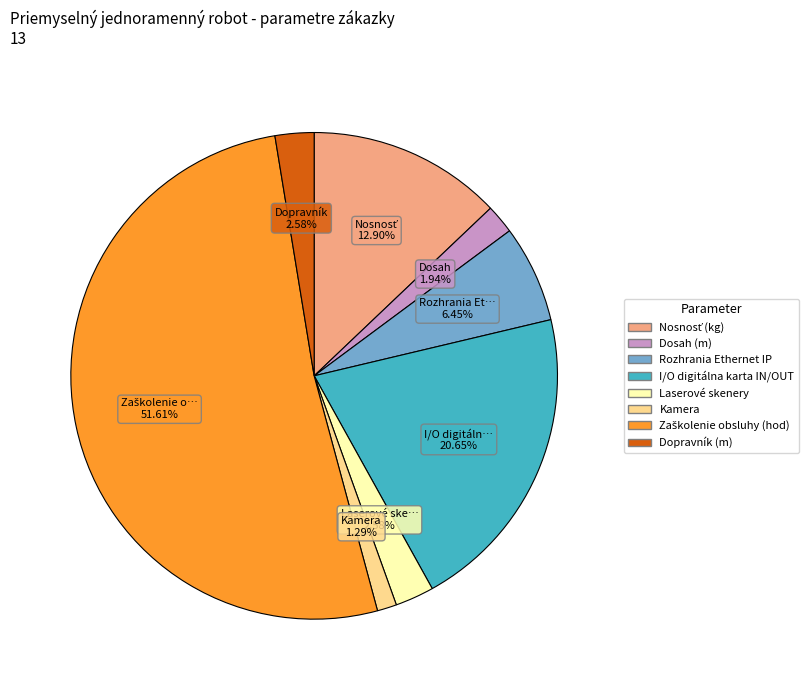

What is the ratio of the value at Dopravník (m) to the value at Rozhrania Ethernet IP?

0.4